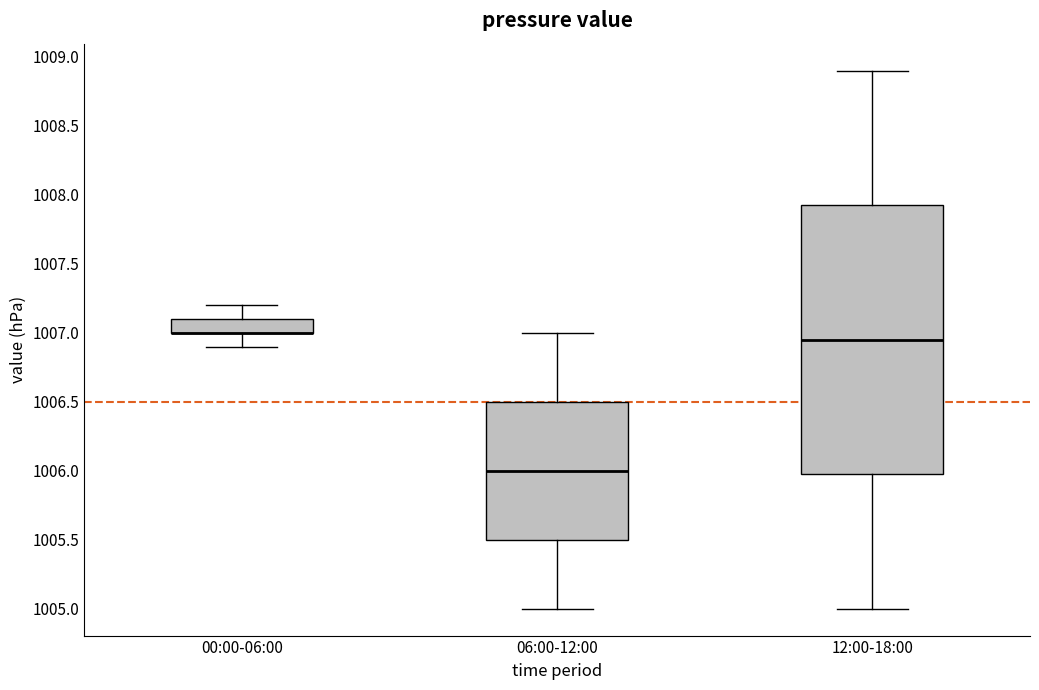

Where is the lower edge of the box for 00:00-06:00 on the y-axis? The values are not printed on the chart, so give them approximately, as read against the axis.

1007.00